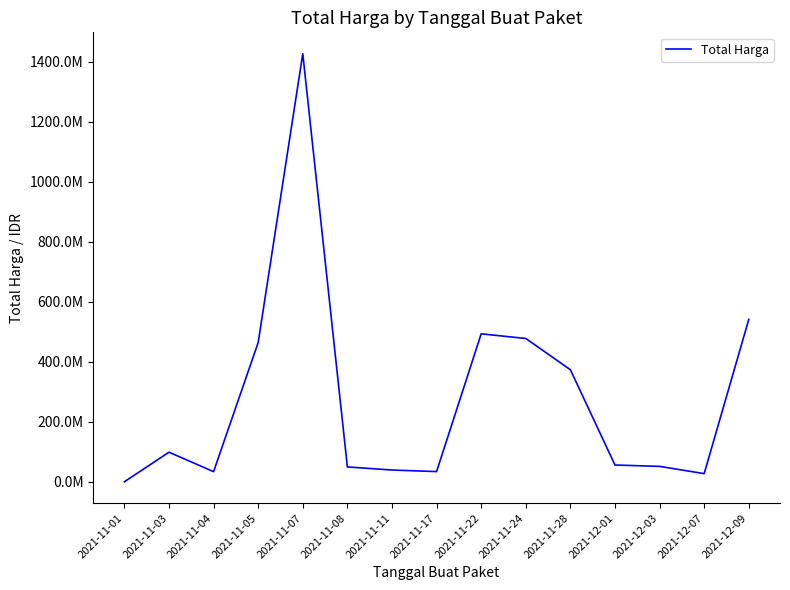

What is the change in value from 2021-11-11 to 2021-11-24?

+438160000